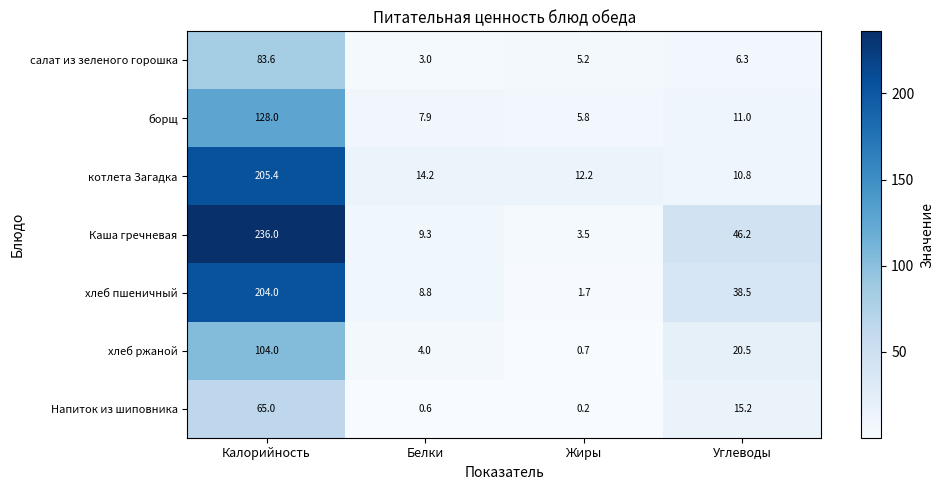

At which category is the sum across all series the highest?

Калорийность